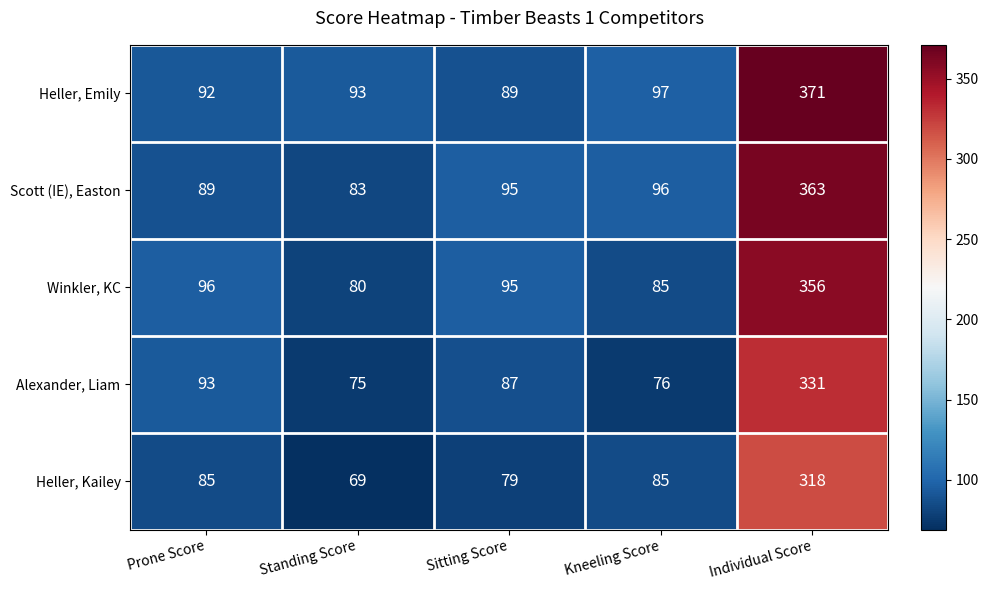

Which series has the widest spread of values?

Heller, Emily